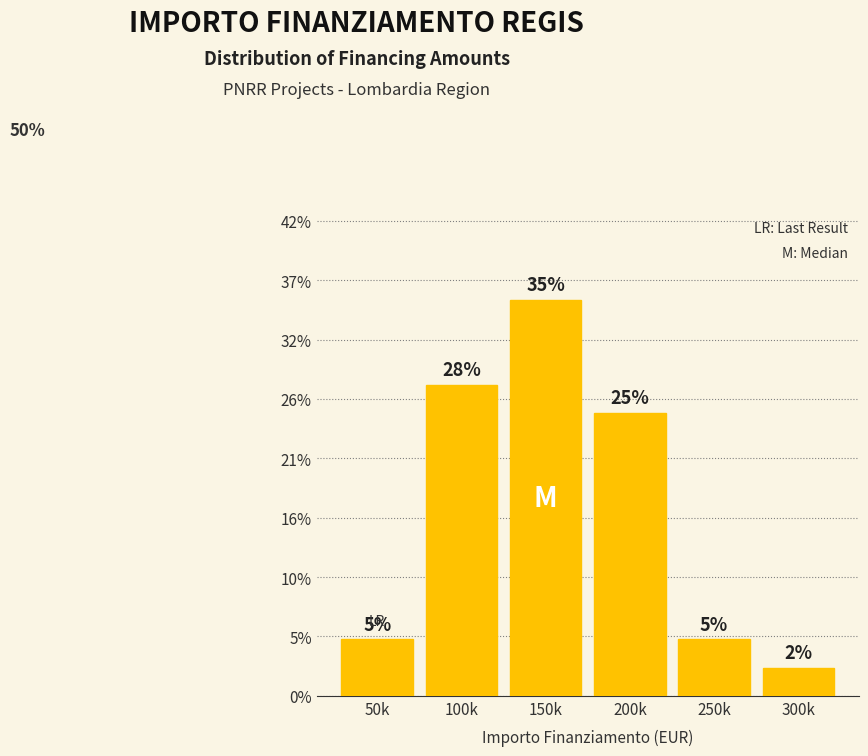

Does the chart contain any negative values?

No